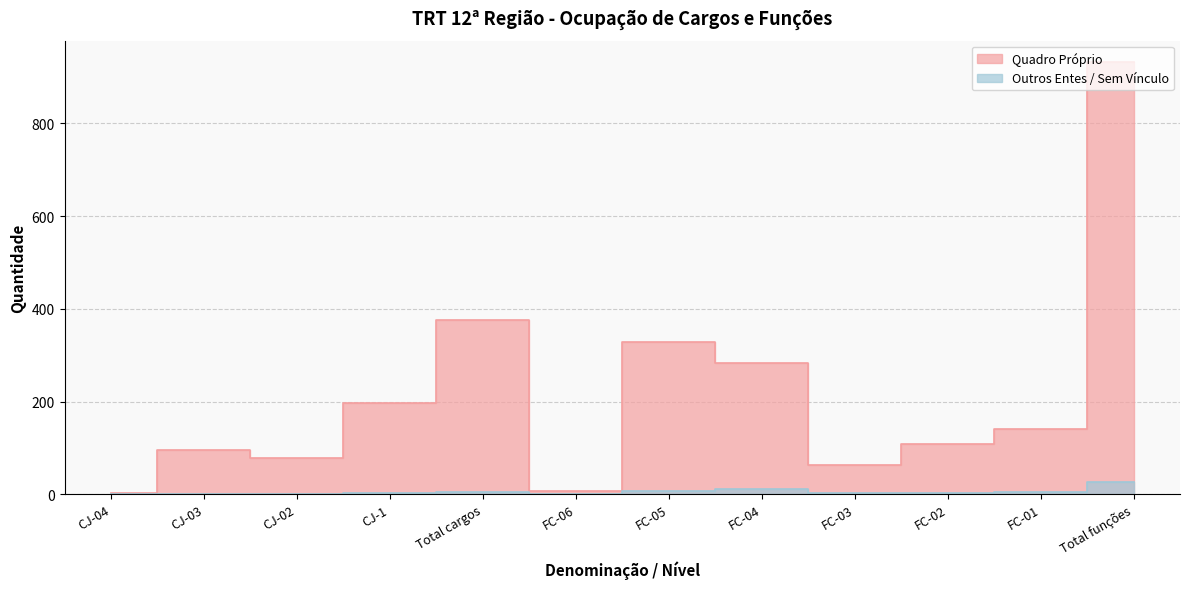

How many lines are shown in the chart?

2